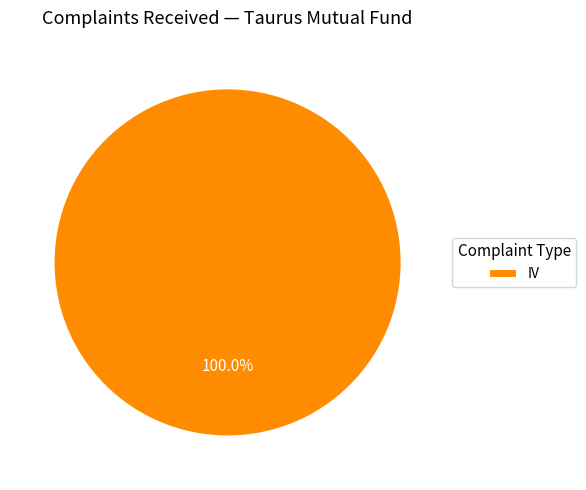

How many segments does this pie chart have?

1